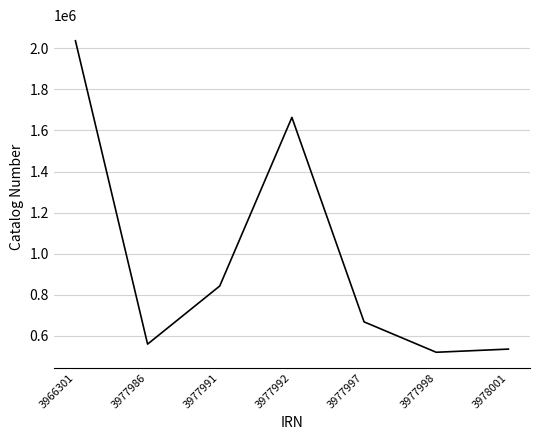

At which category does the data reach its first local peak?

3977992